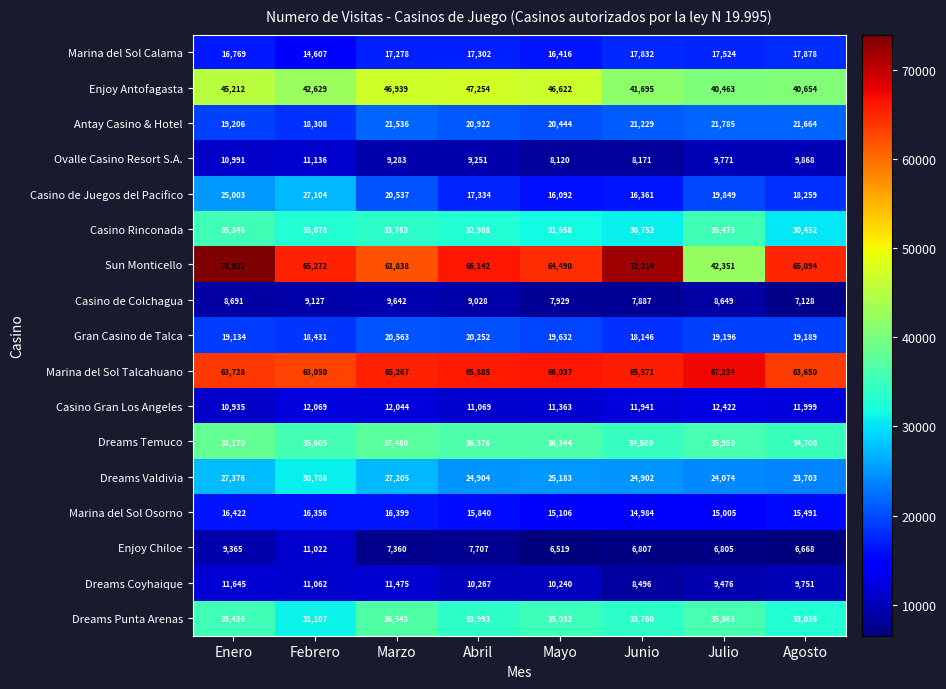

Read the Antay Casino & Hotel value at Julio.

21785